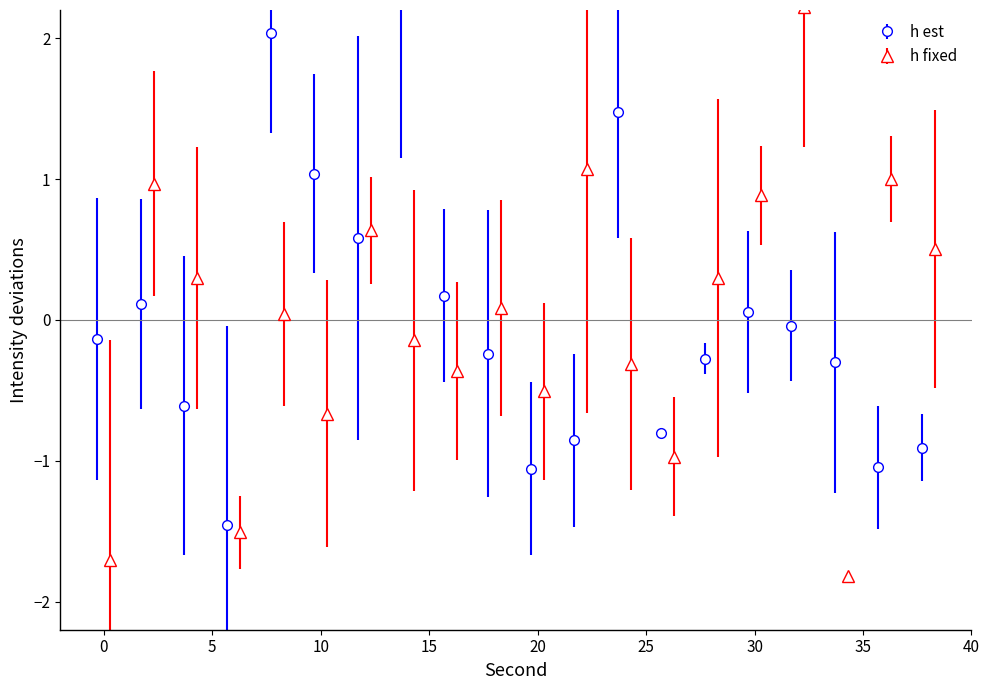

Between 38 and 34, which is larger?

34